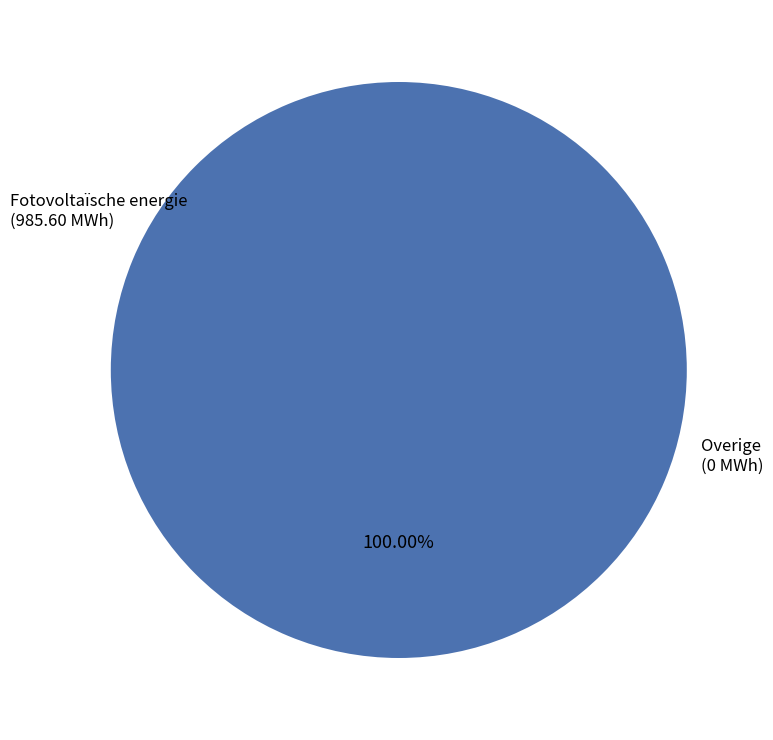

Is there any slice that represents more than half of the pie?

Yes